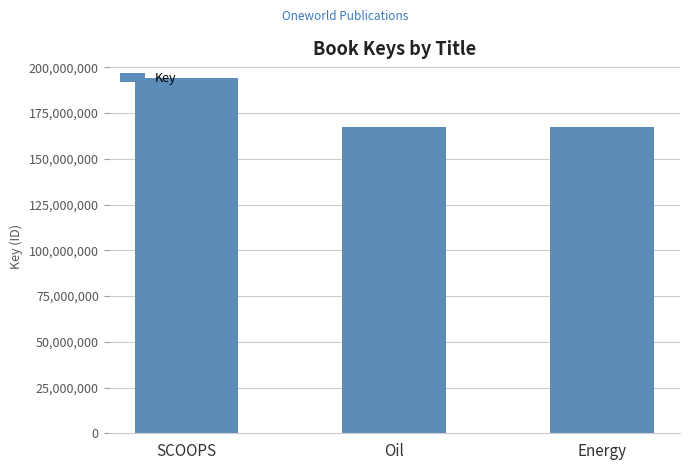

What is the value of the 3rd bar from the left?

167492299